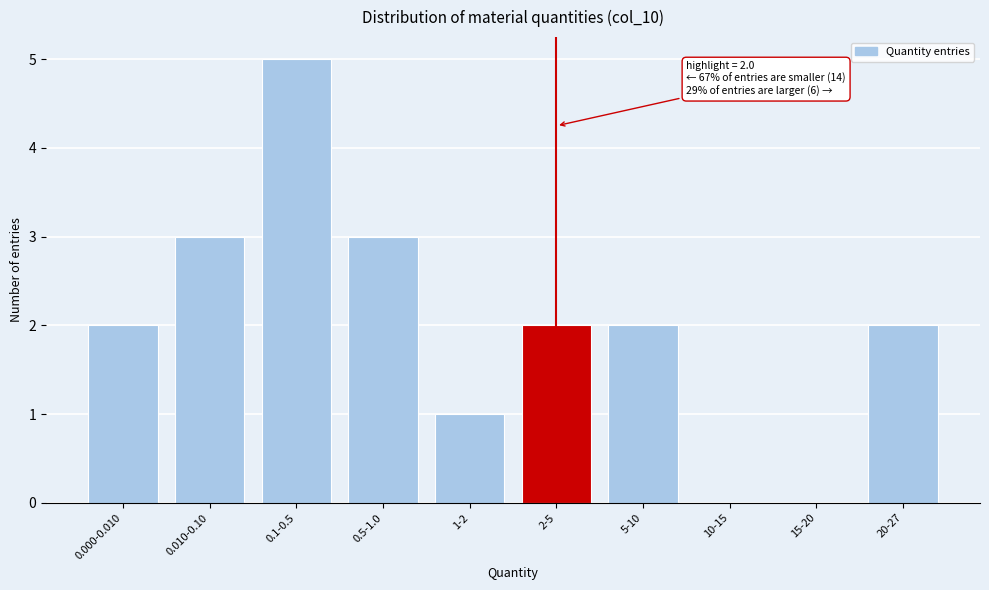

Reading left to right, transcribe all the data shown in this chart.

0.000-0.010=2	0.010-0.10=3	0.1-0.5=5	0.5-1.0=3	1-2=1	2-5=2	5-10=2	10-15=0	15-20=0	20-27=2